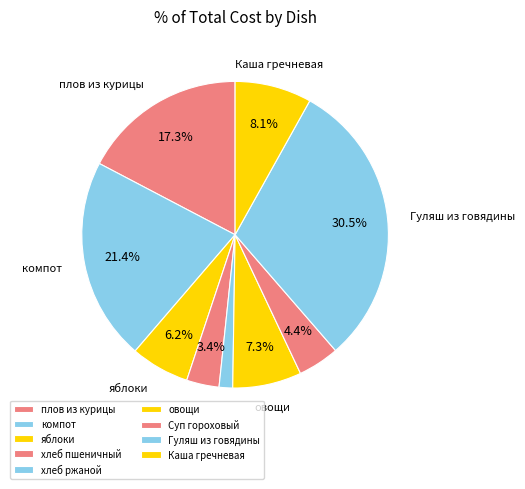

Does хлеб ржаной account for over 50% of the chart?

No